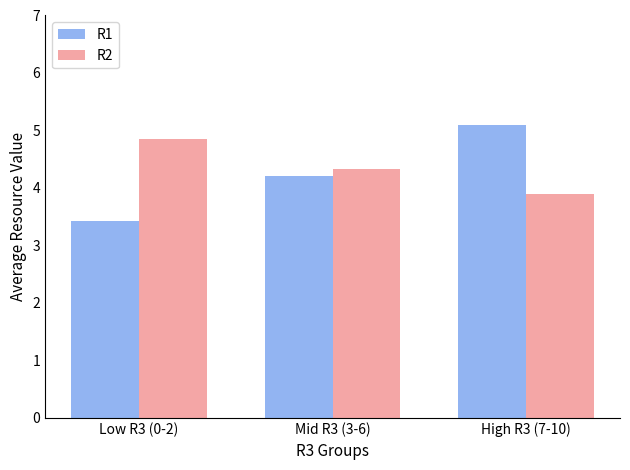

Read the R1 value at Mid R3 (3-6).

4.2